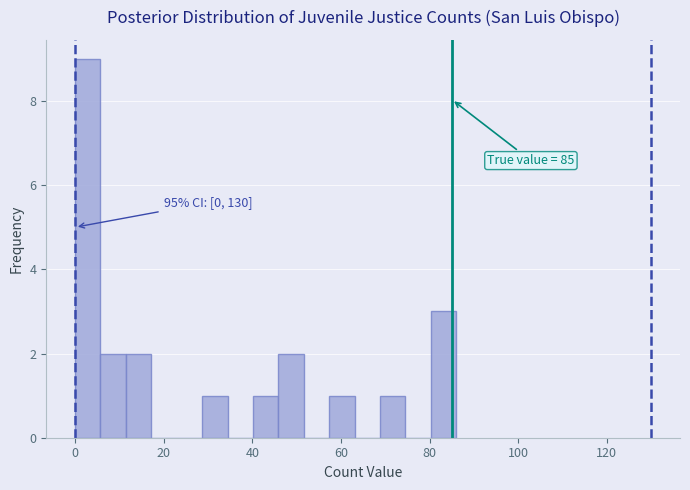

Around what value on the x-axis is the tallest bar? Give the approximate position of its centre, as read against the axis.

2